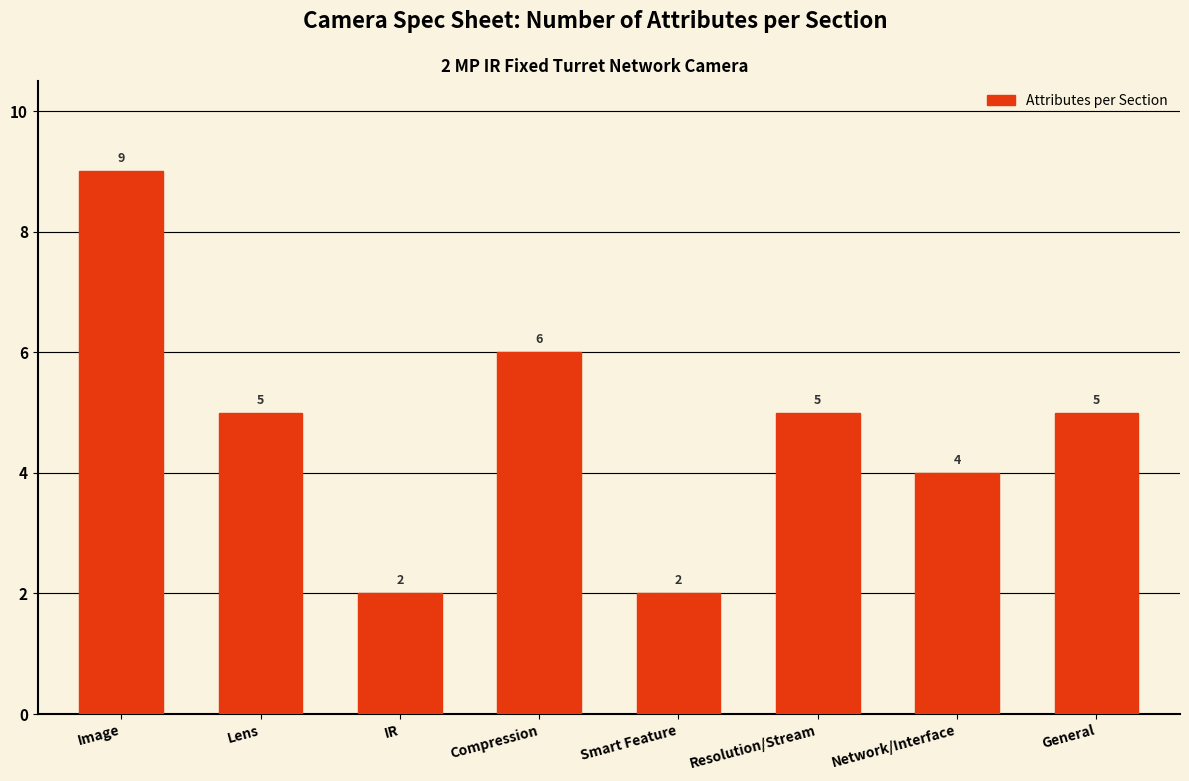

Reading left to right, what are all the values shown in this chart?

Image=9	Lens=5	IR=2	Compression=6	Smart Feature=2	Resolution/Stream=5	Network/Interface=4	General=5